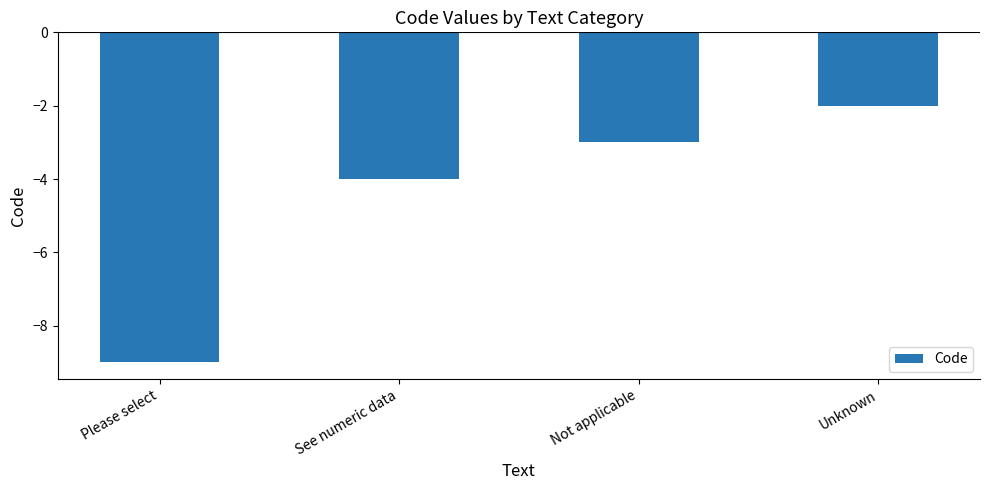

What is the value of the 4th bar from the left?

-2